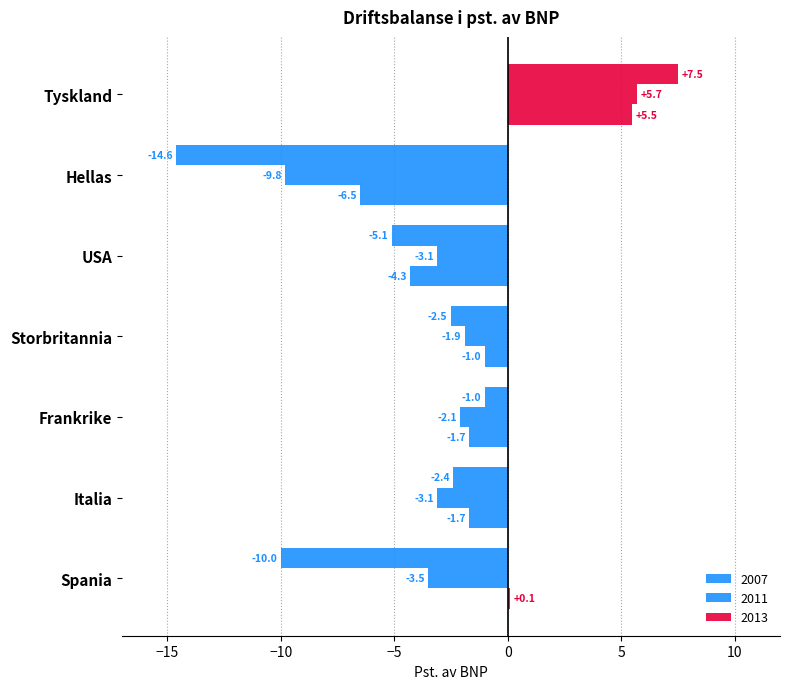

How many negative values does the 2013 series have?

5